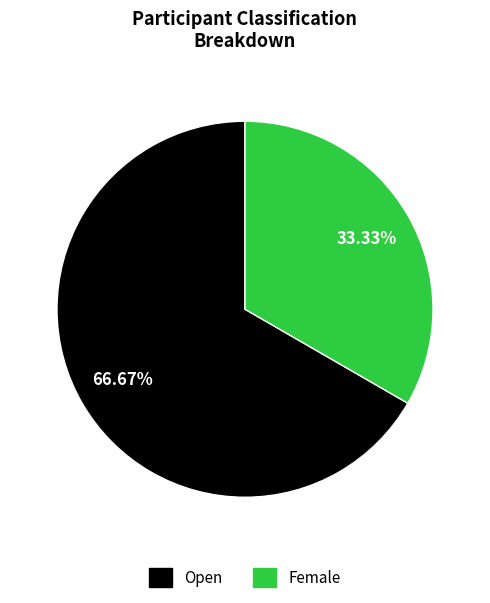

What is the total percentage of Open and Female?

100.0%